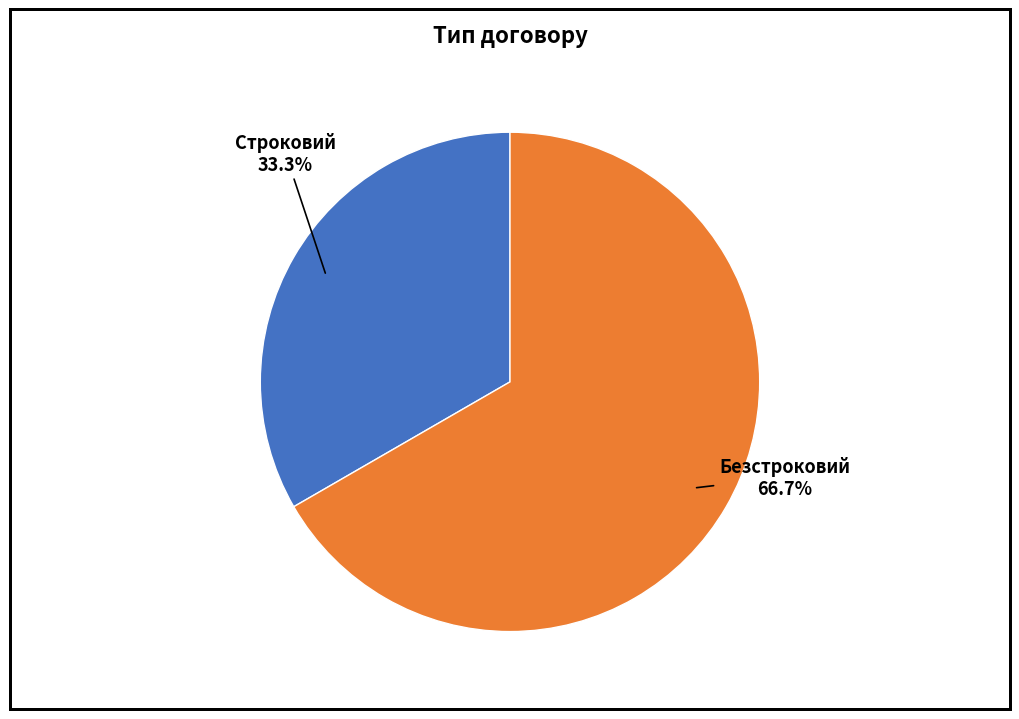

Count the number of slices in the pie.

2